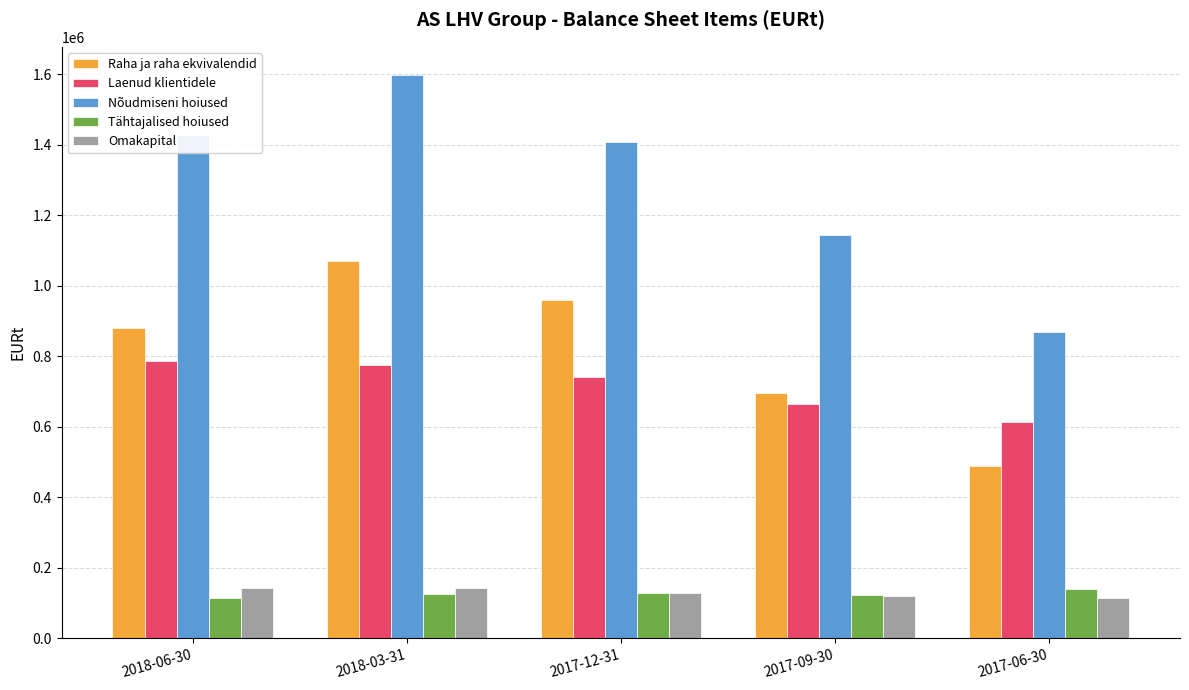

How many groups of bars are there?

5